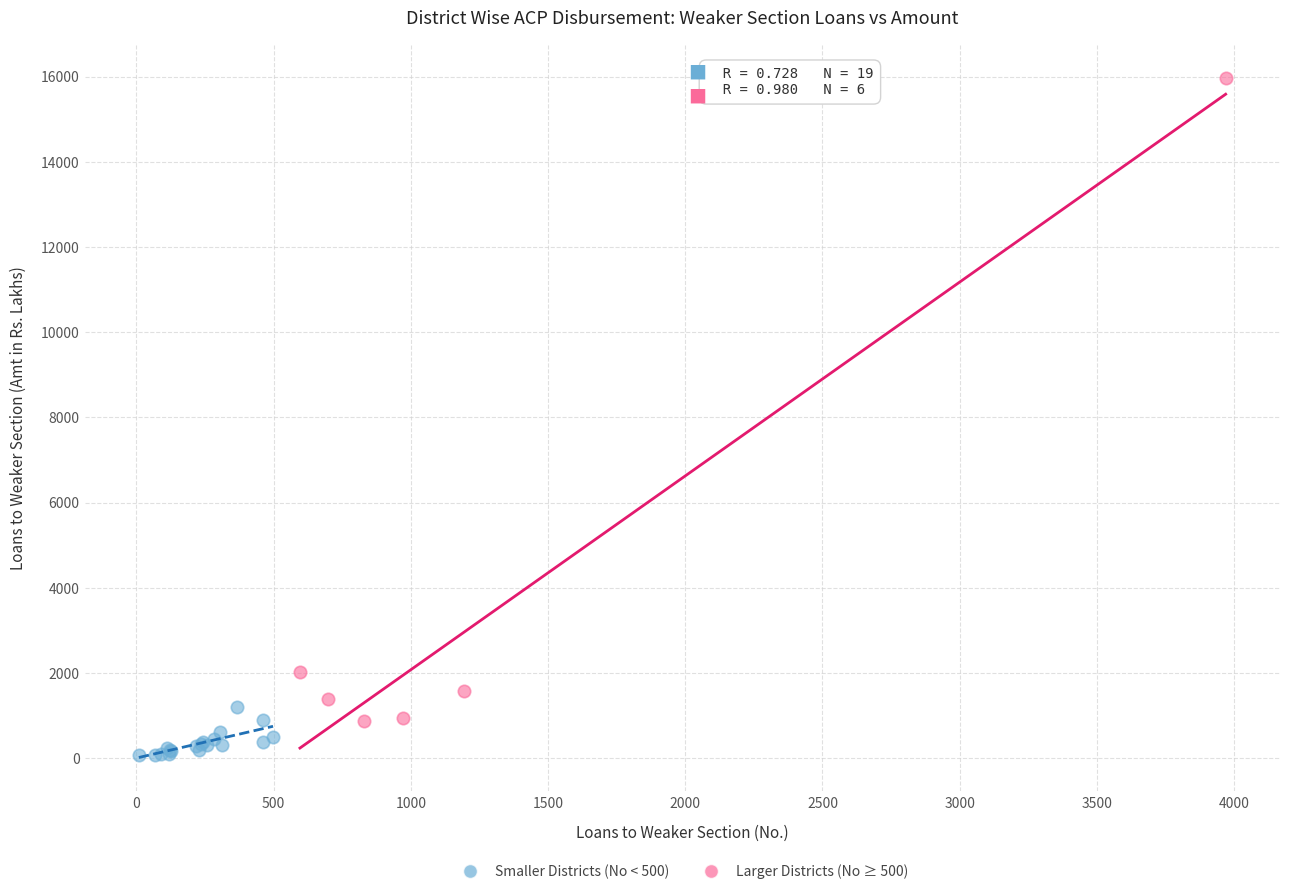

Which series reaches the minimum Y coordinate?

Smaller Districts (No < 500)